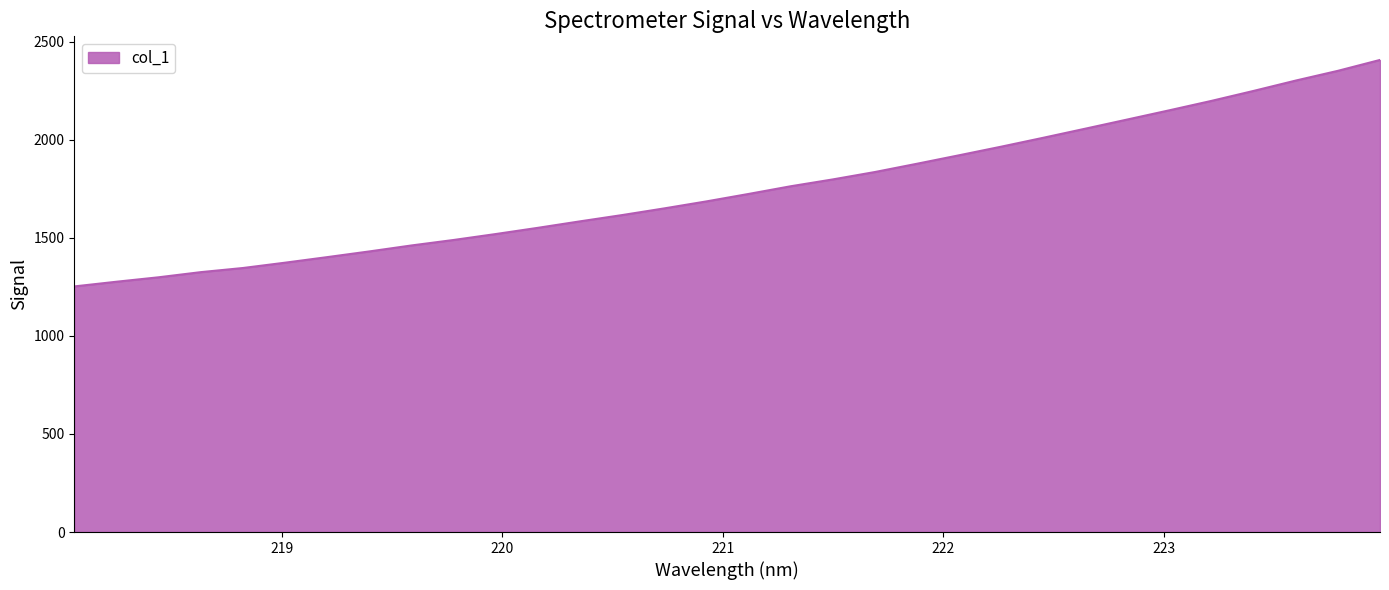

What is the difference between the maximum and minimum values?

1154.7